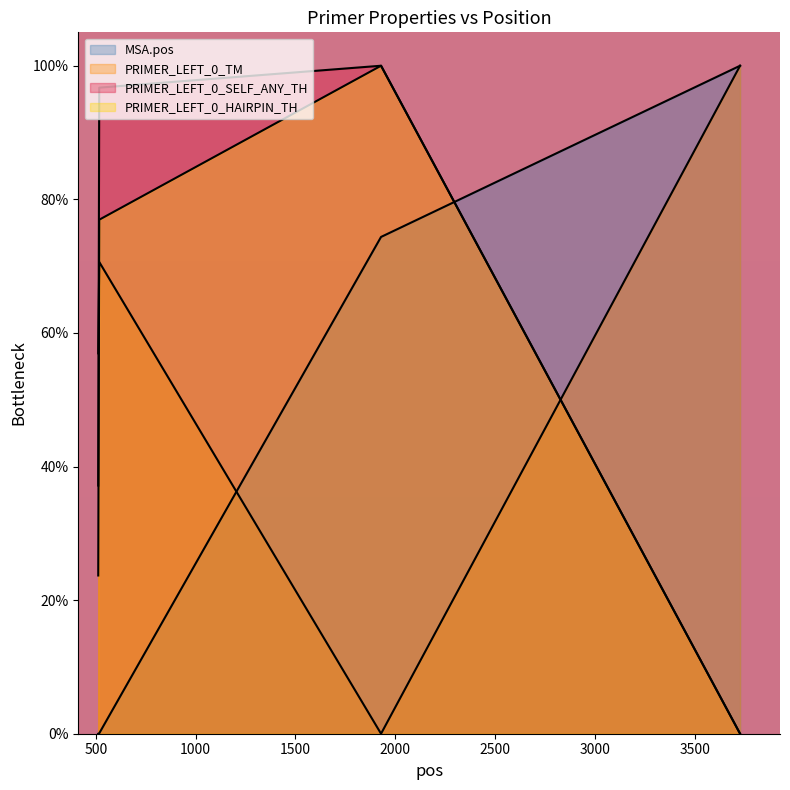

True or false: PRIMER_LEFT_0_SELF_ANY_TH has a value of 139.5 at 517.

False